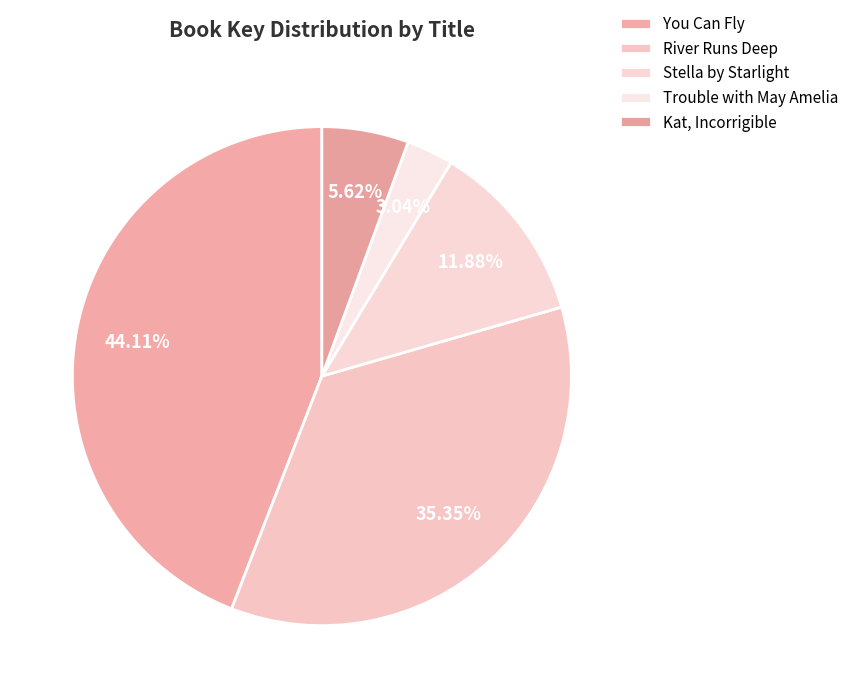

What is the ratio of the value at River Runs Deep to the value at You Can Fly?

0.8